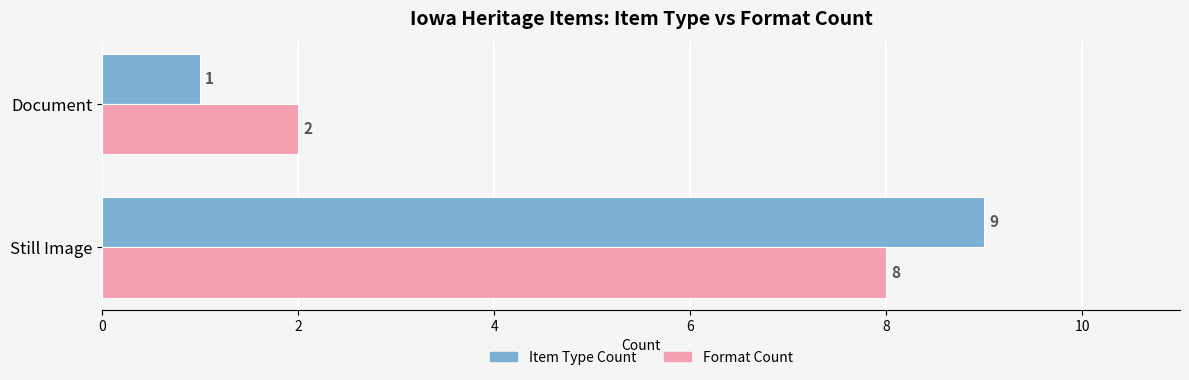

The value of Item Type Count at Still Image is 16. True or false?

False